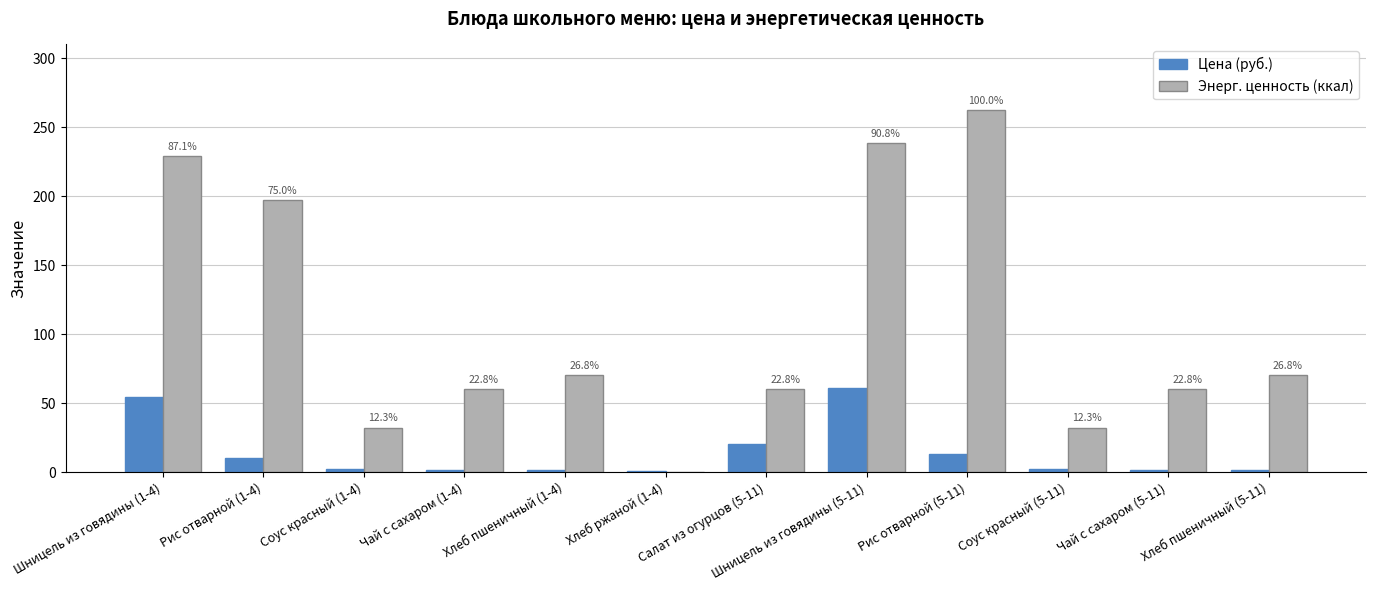

Are the bars horizontal?

No